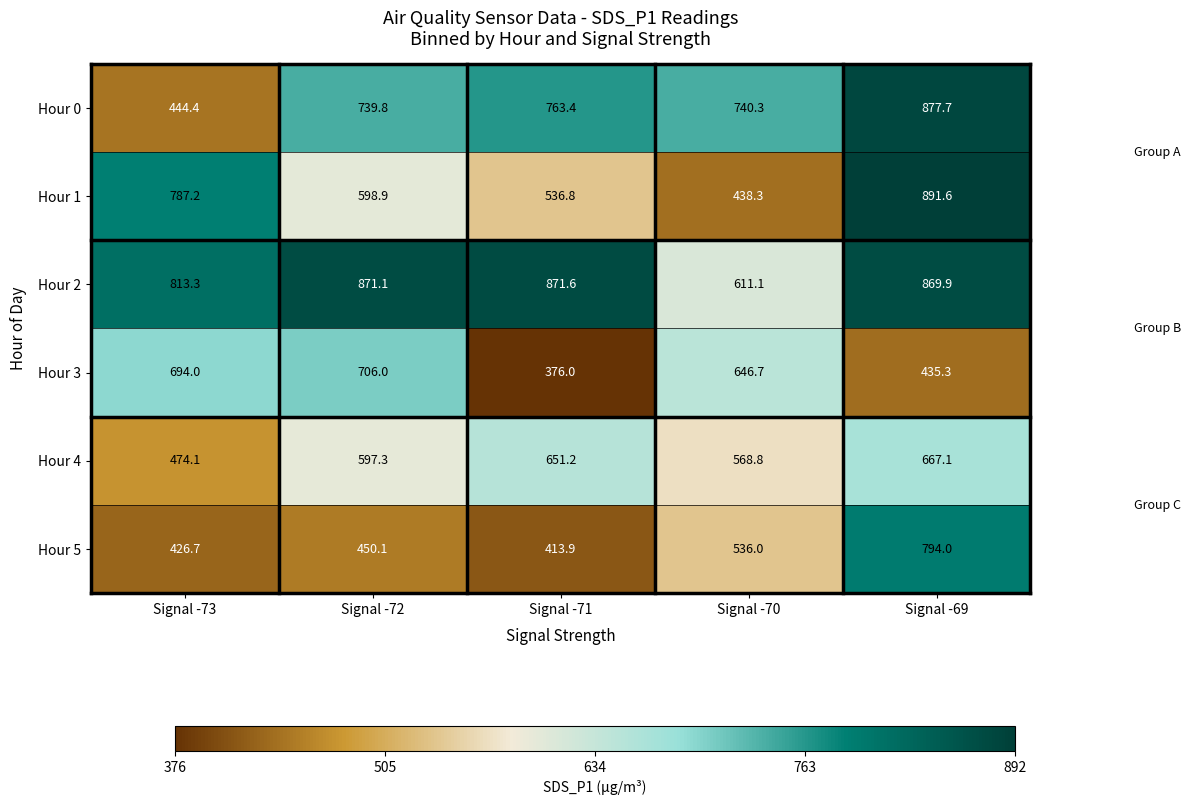

Rank the series at Signal -73 from lowest to highest value.

Hour 5, Hour 0, Hour 4, Hour 3, Hour 1, Hour 2